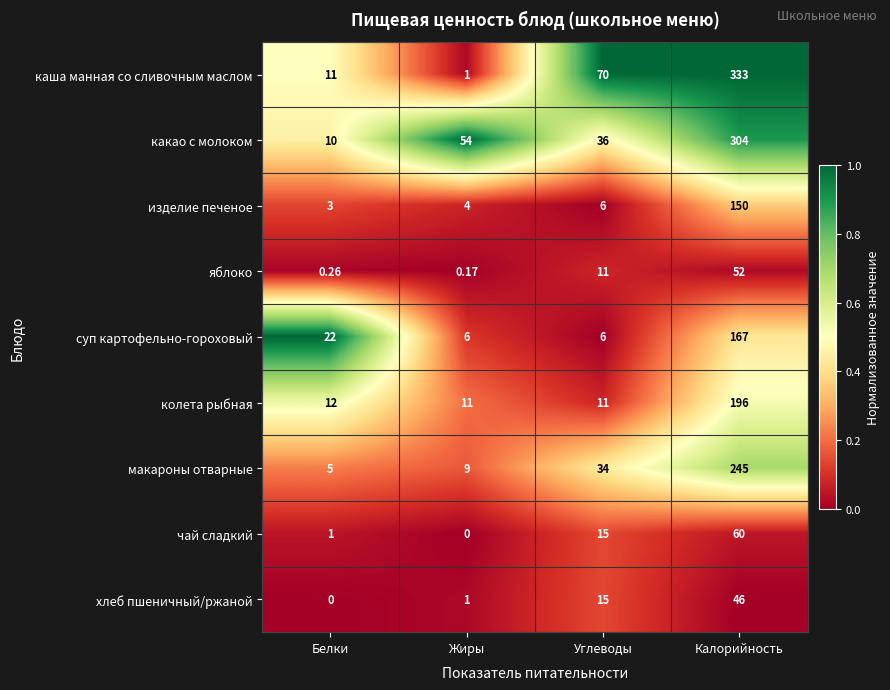

Between Углеводы and Калорийность, which series saw the biggest shift?

какао с молоком